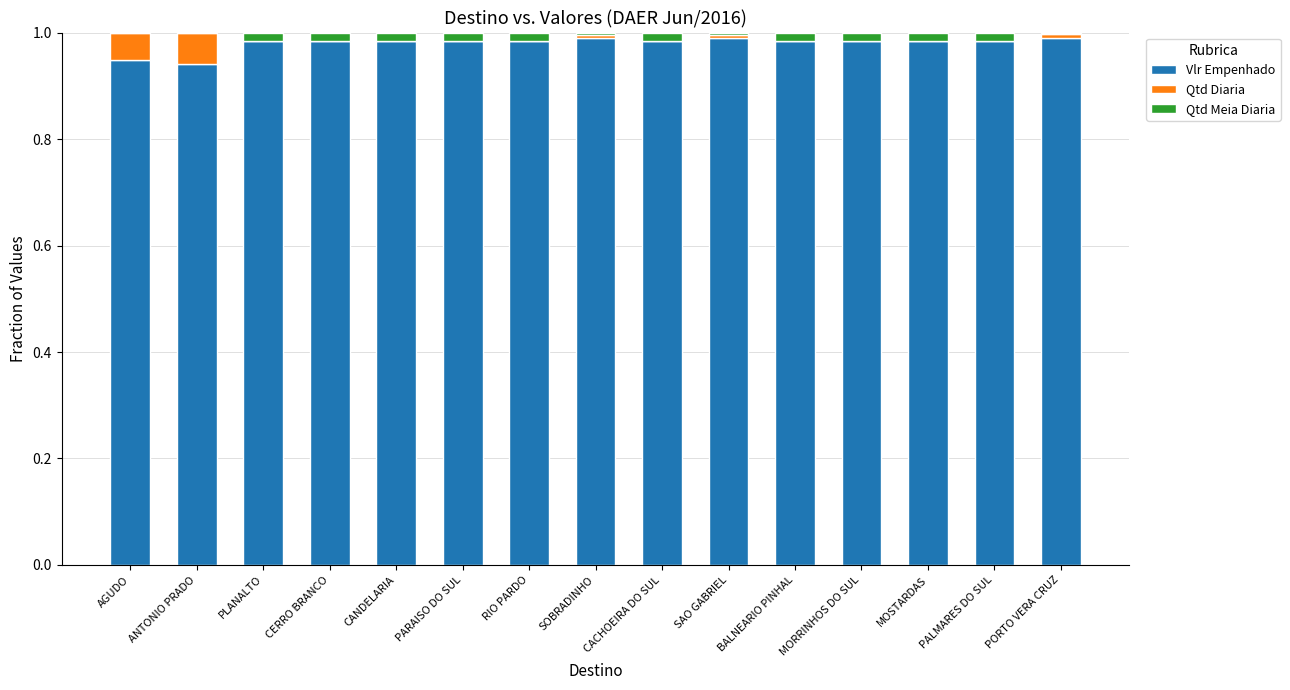

Are the bars grouped side by side (vs. stacked)?

No